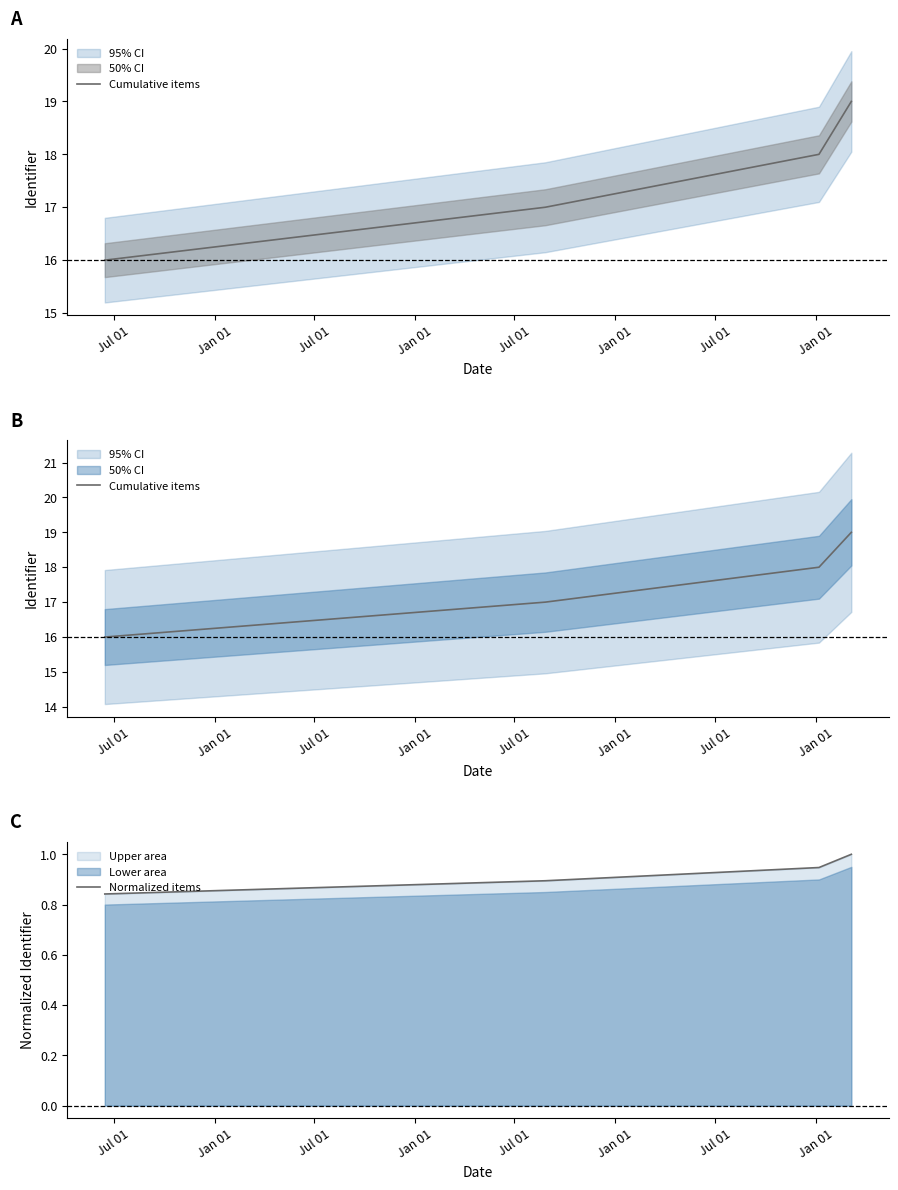

True or false: Cumulative items has more than 1 points higher than both neighbors.

False